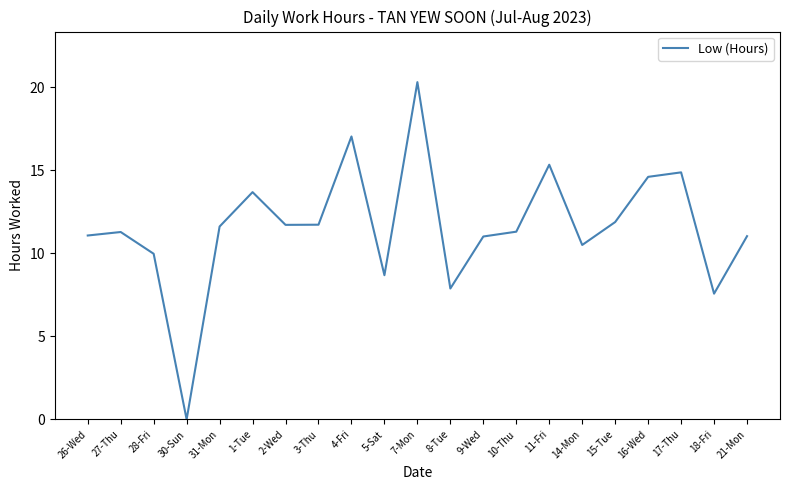

At which category does the chart reach its minimum across all series?

30-Sun